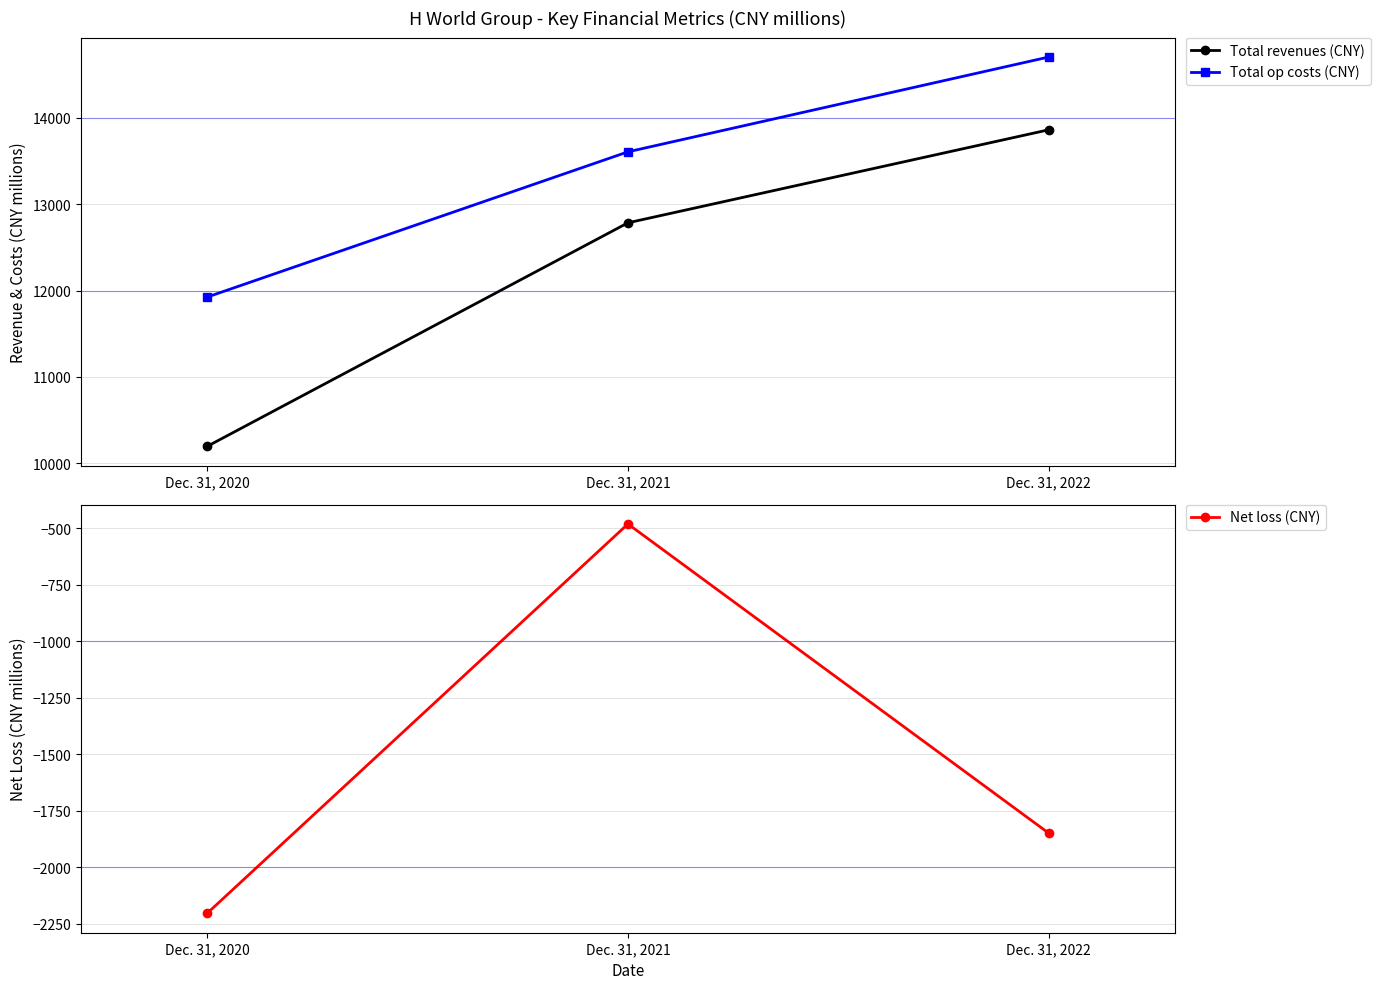

What is the total value across all series at Dec. 31, 2021?

25912